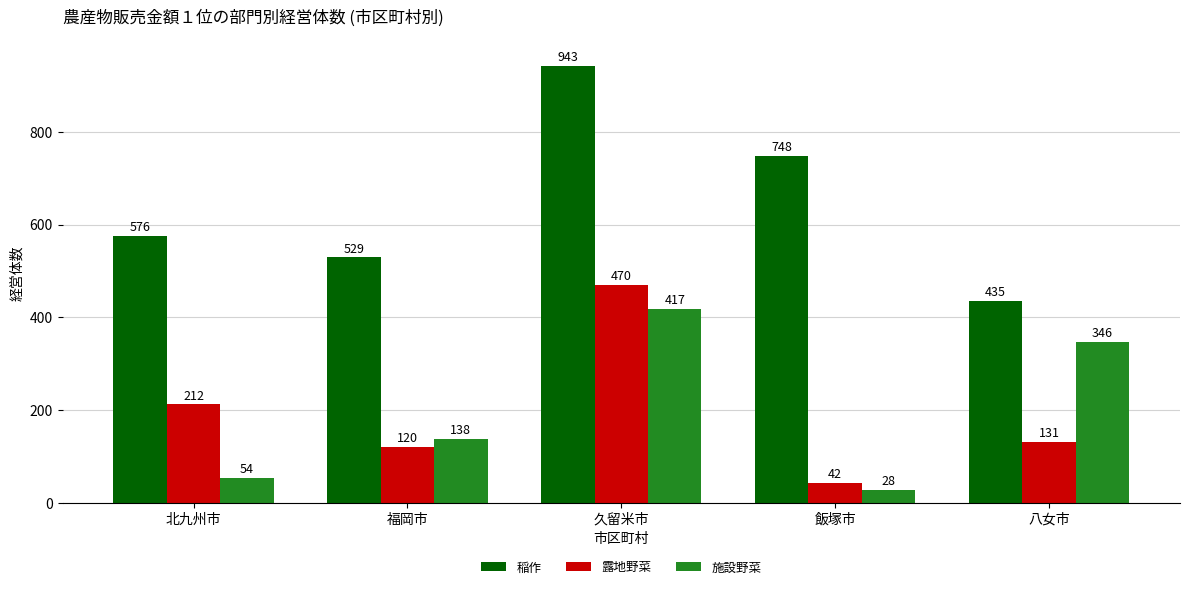

What is the smallest value displayed?

28